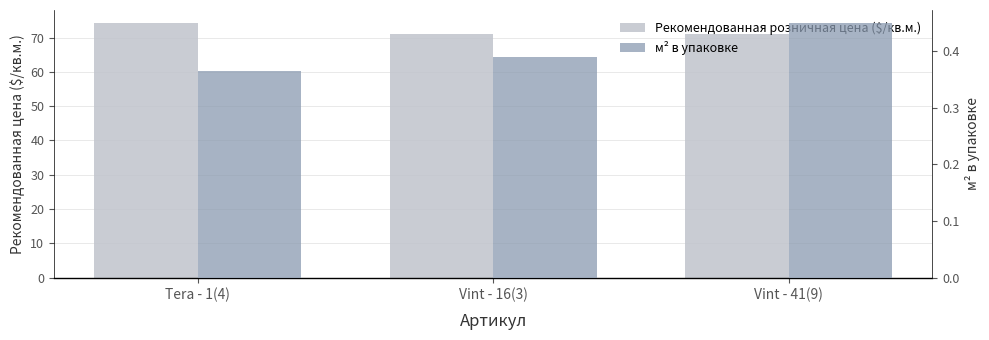

What position from the left is Tera - 1(4)?

1